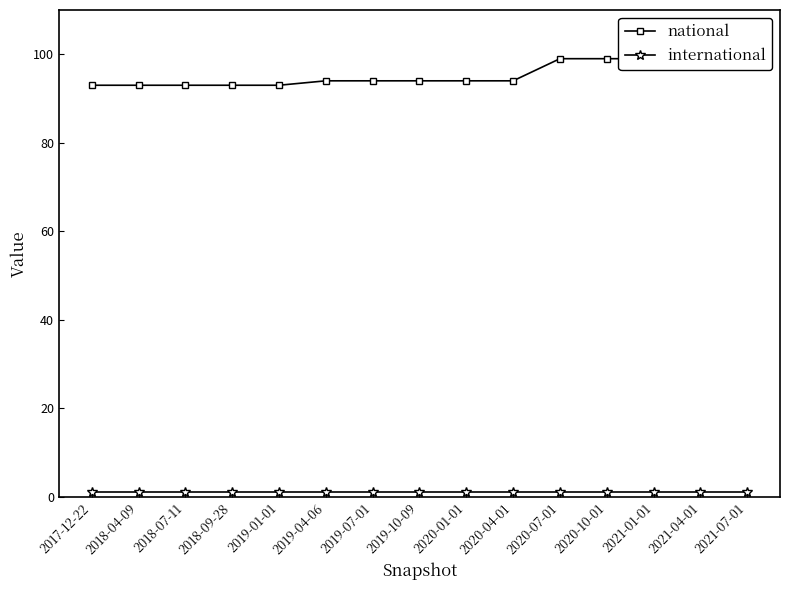

True or false: national has a value of 94 at 2019-04-06.

True